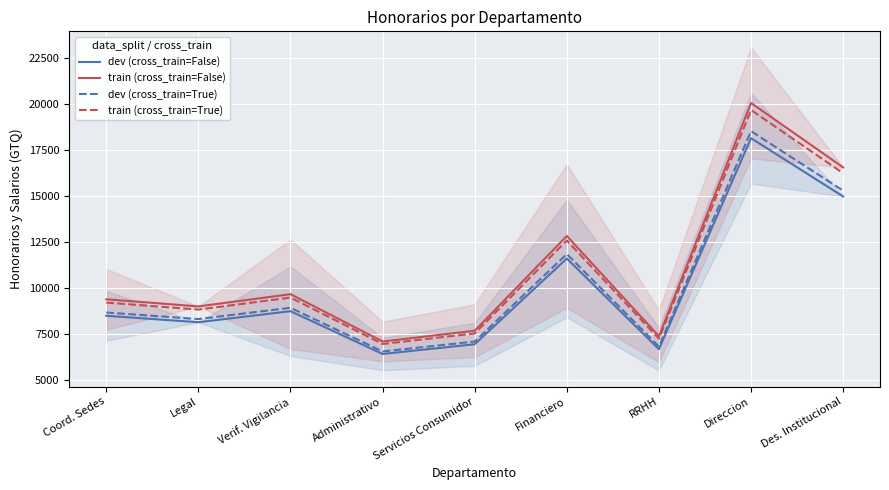

Is this an area chart (filled region under the line)?

No